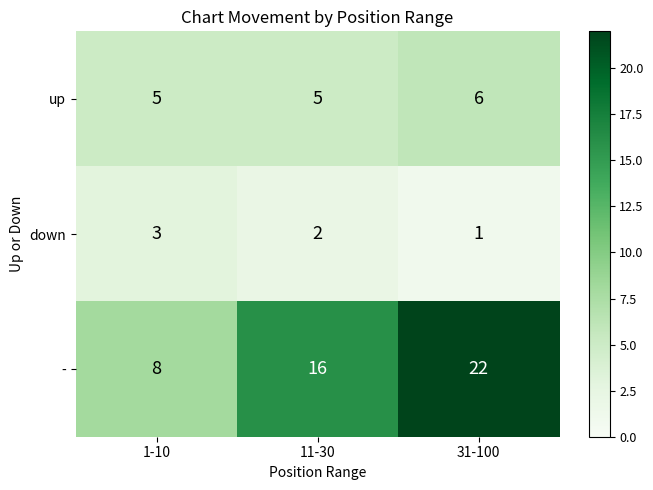

The value of down at 11-30 is 2. True or false?

True